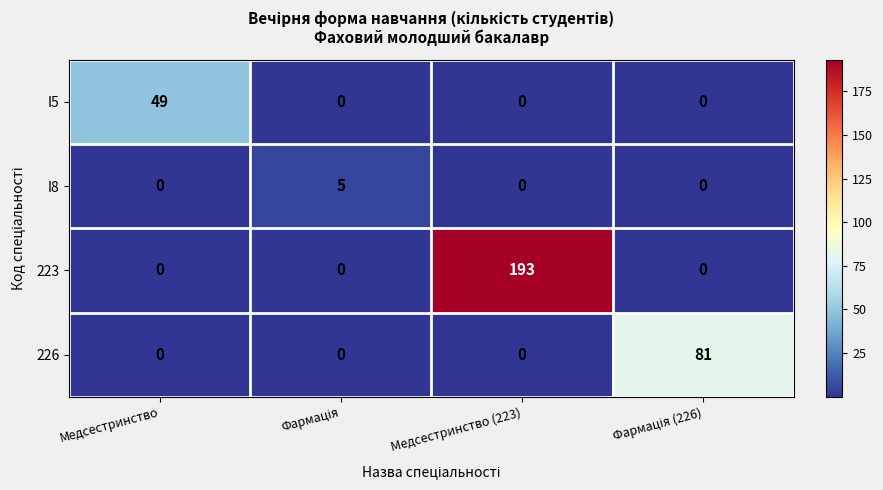

What is the greatest value displayed?

193